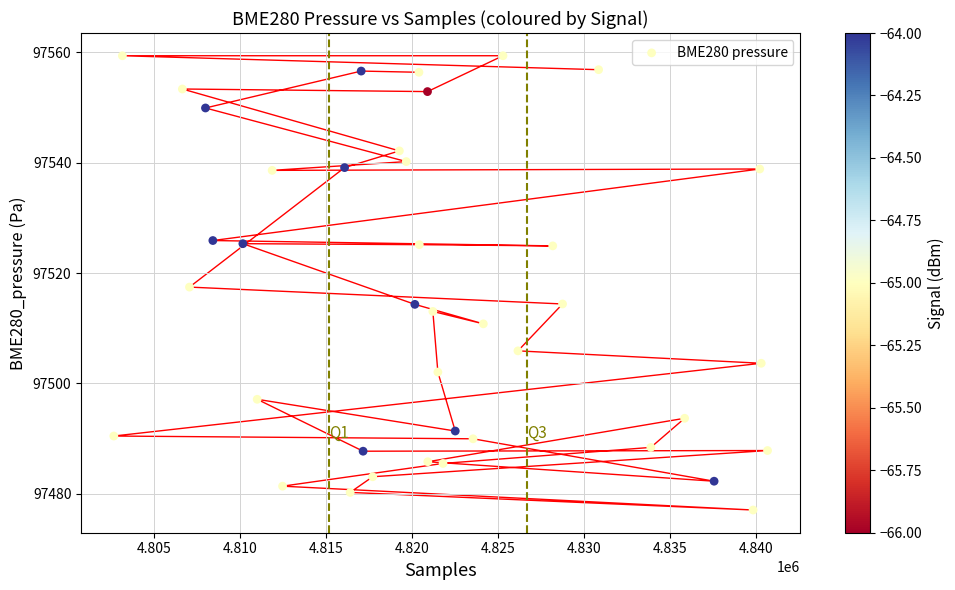

What is the range of X values (max minus min)?

38022.0